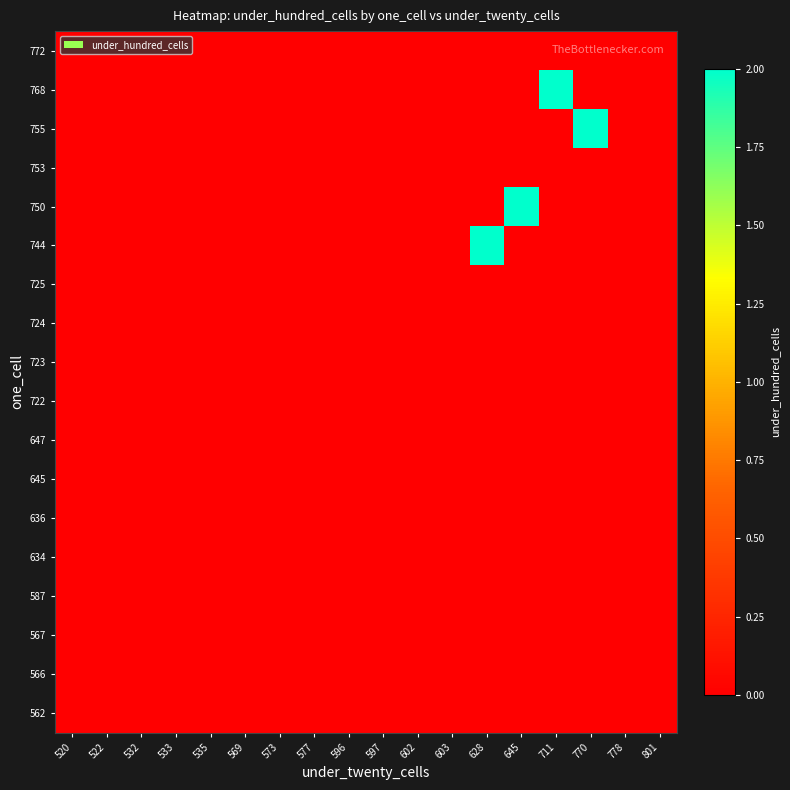

Between 628 and 573, which is larger?

628